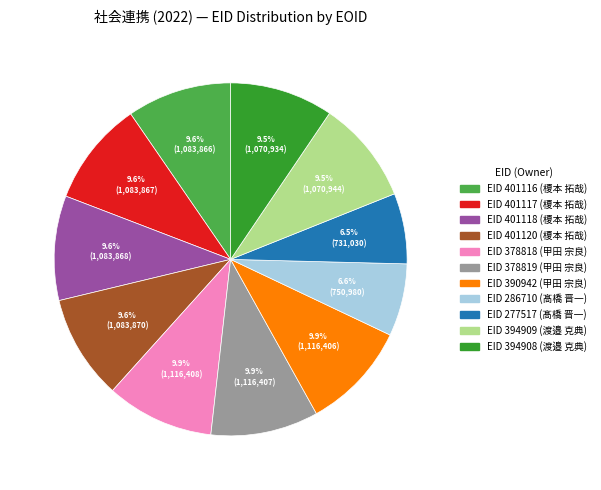

Is there a majority slice in this chart?

No